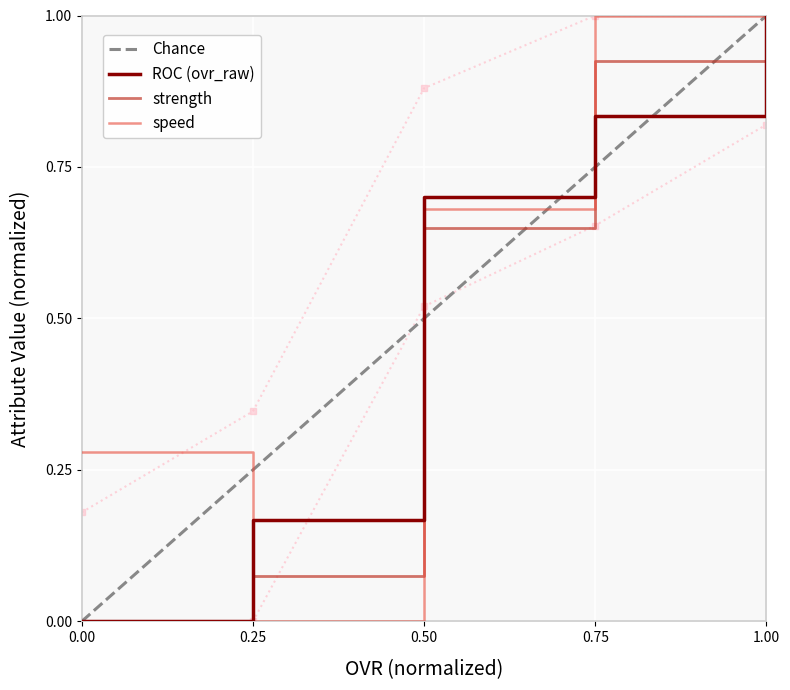

Which series has the largest total across all categories?

speed